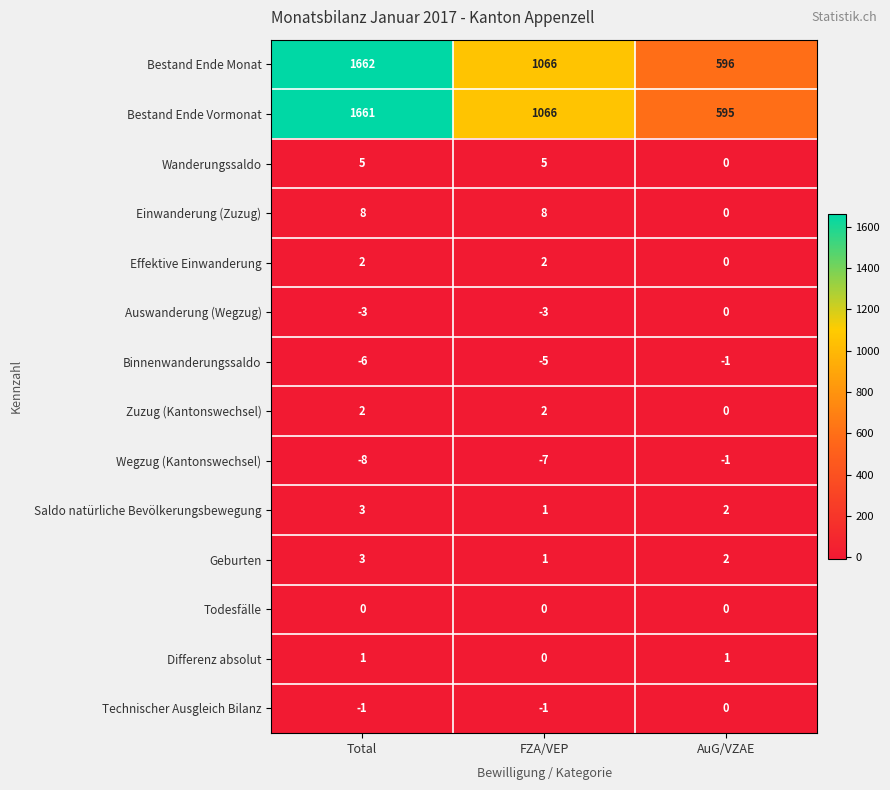

What is the greatest value displayed?

1662